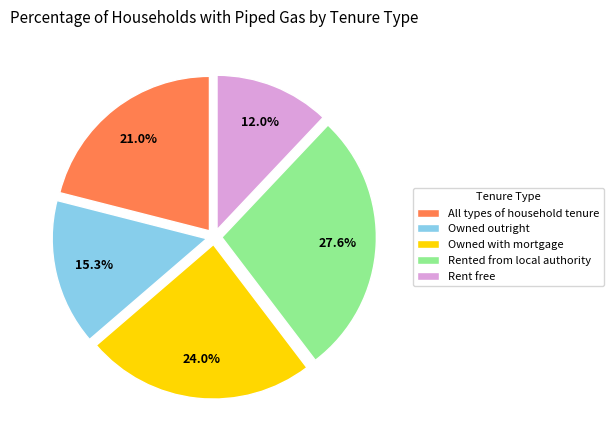

Rank the categories by value from lowest to highest.

Rent free, Owned outright, All types of household tenure, Owned with mortgage, Rented from local authority